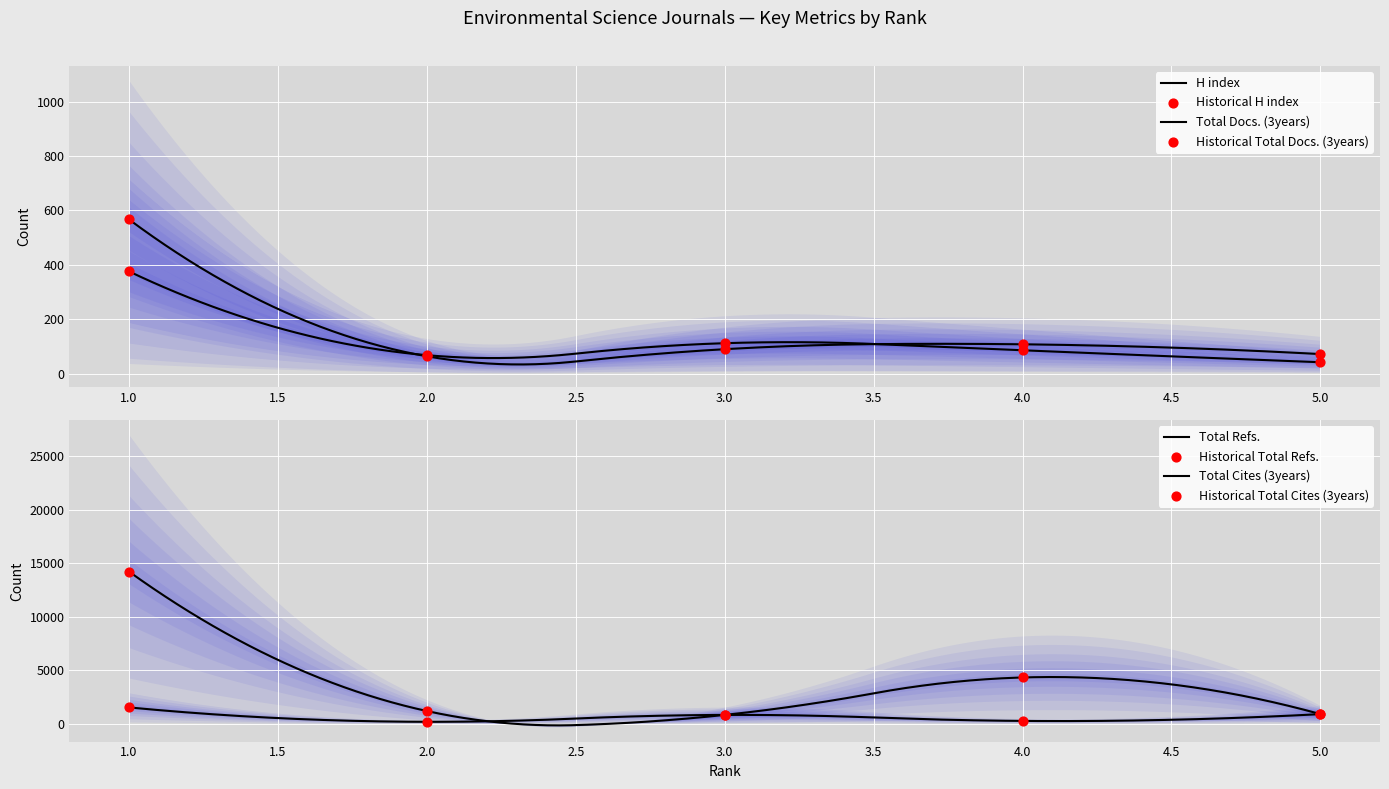

What are all the series names shown in the legend?

H index, Total Docs. (3years), Total Refs., Total Cites (3years)